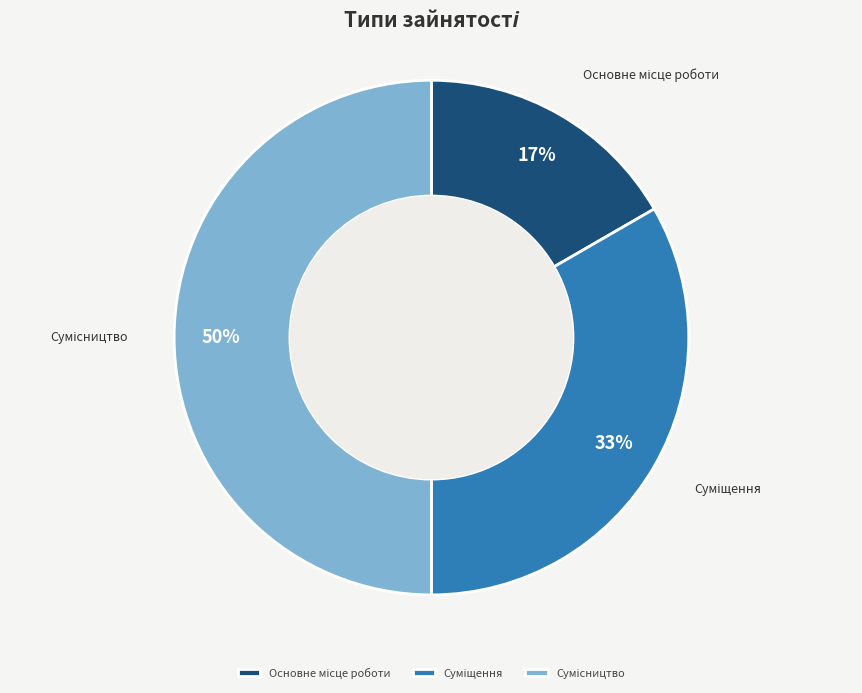

To the nearest percent, what is the average slice percentage?

33%